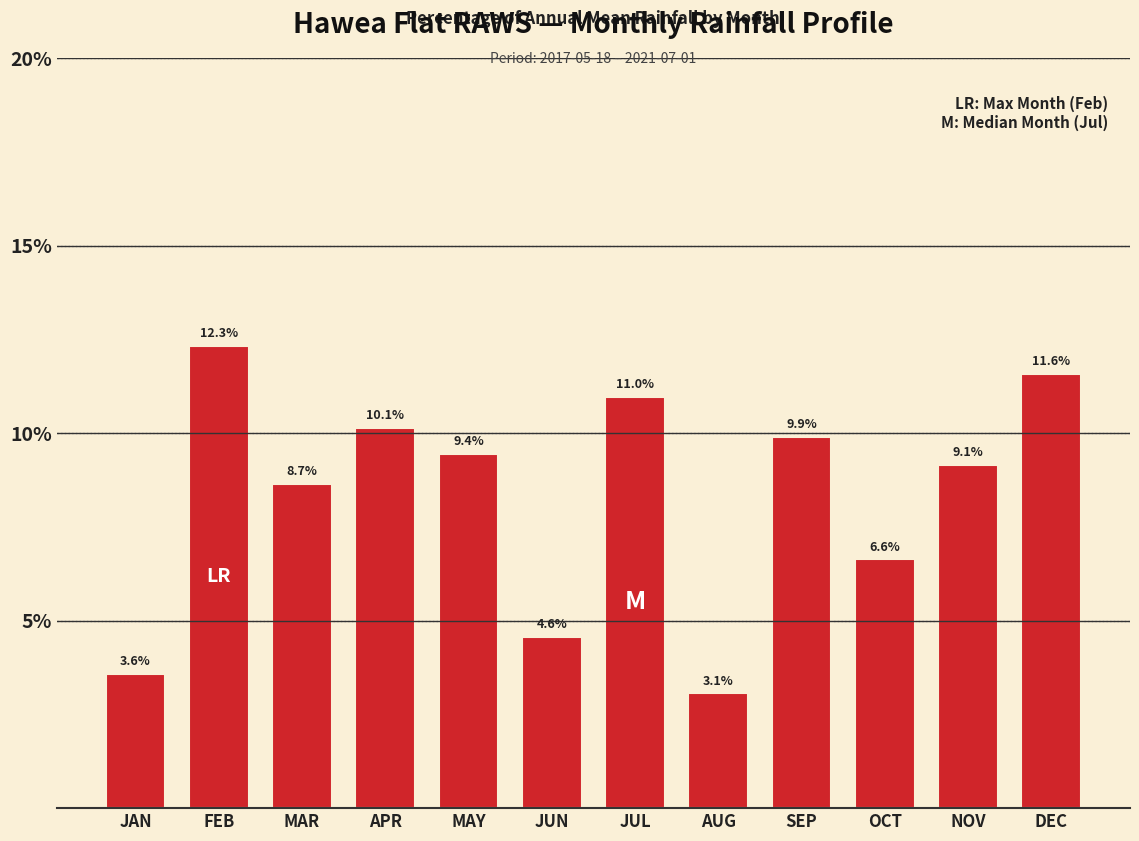

Reading left to right, extract all data points from this chart.

JAN=3.6	FEB=12.3	MAR=8.7	APR=10.1	MAY=9.4	JUN=4.6	JUL=11.0	AUG=3.1	SEP=9.9	OCT=6.6	NOV=9.1	DEC=11.6